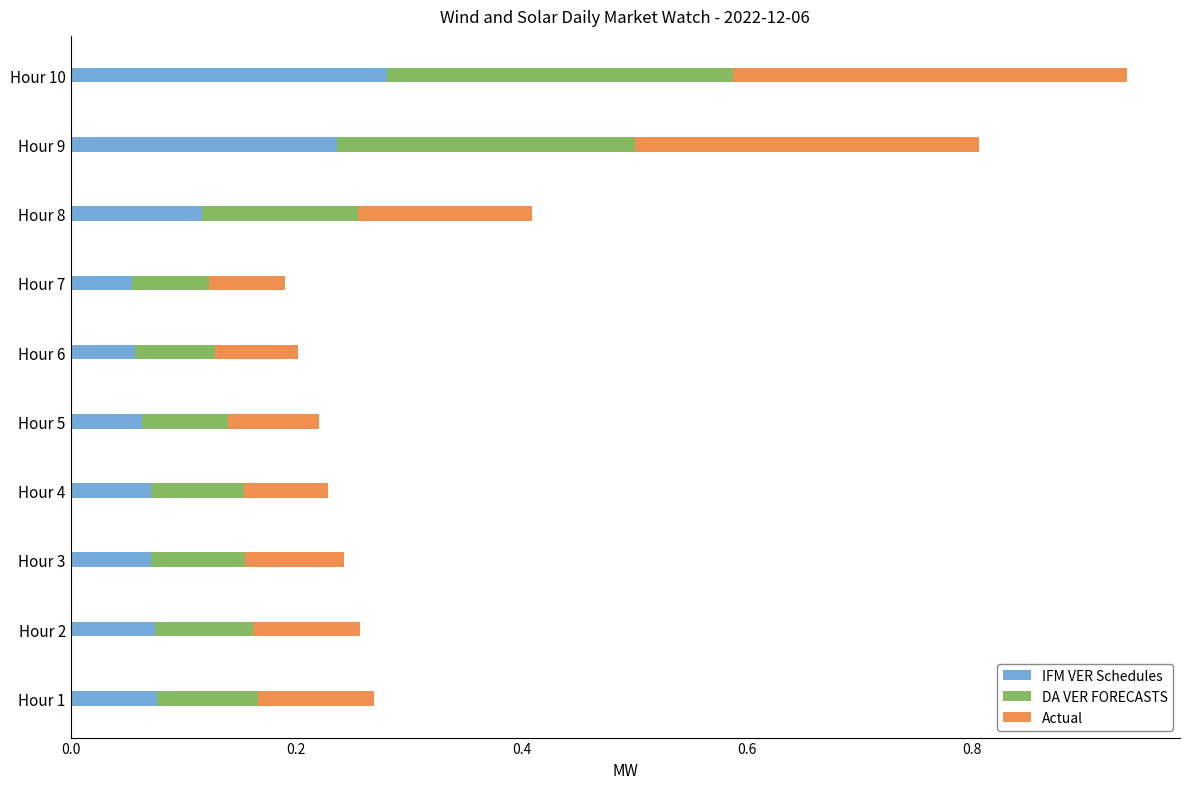

The value of IFM VER Schedules at Hour 9 is 0.4. True or false?

False